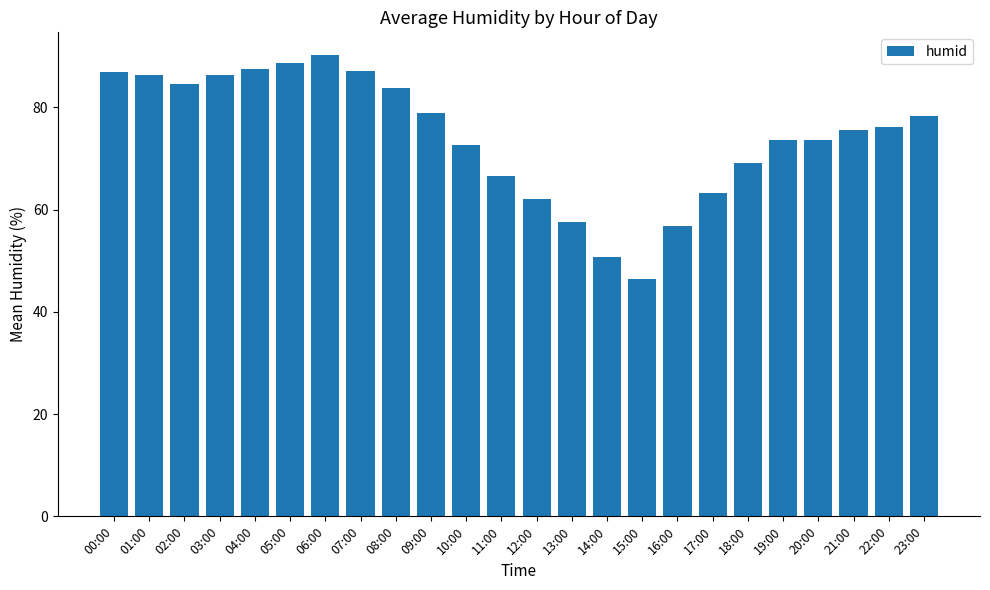

What is the label of the 8th bar from the right?

16:00